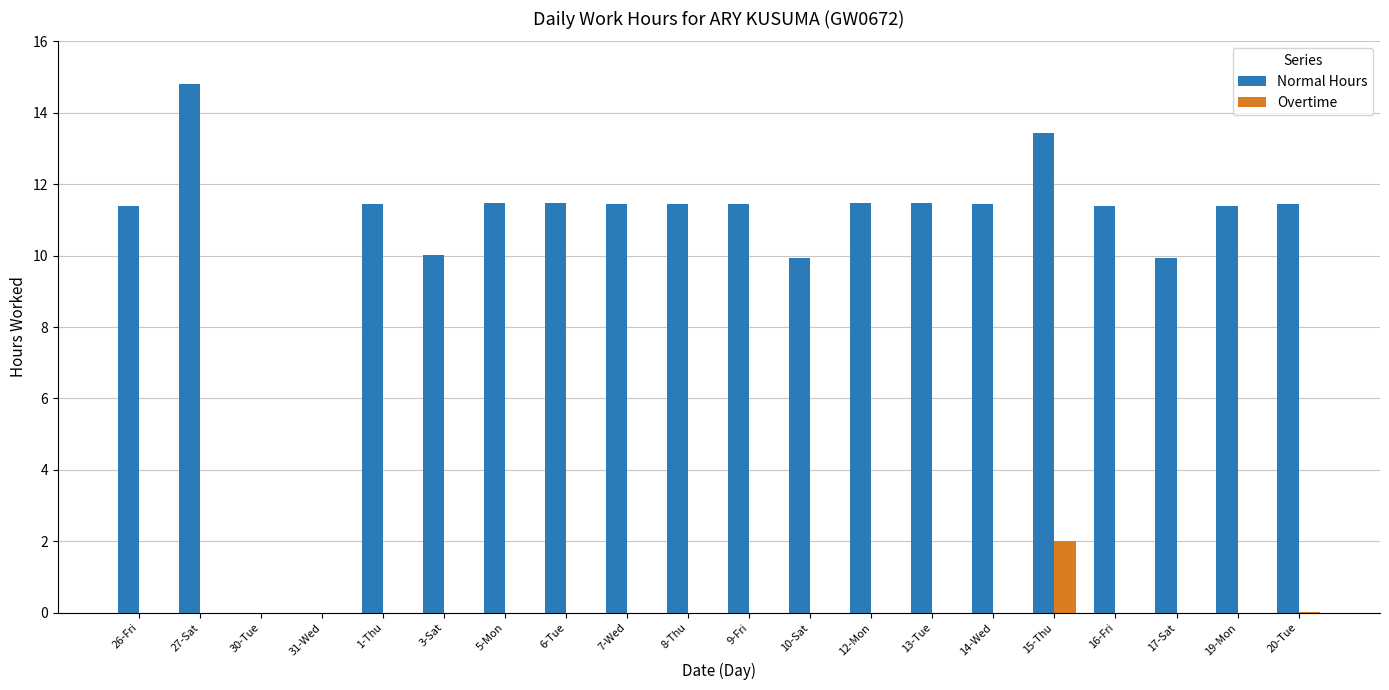

What is the sum of the Normal Hours values at 31-Wed and 5-Mon?

11.5